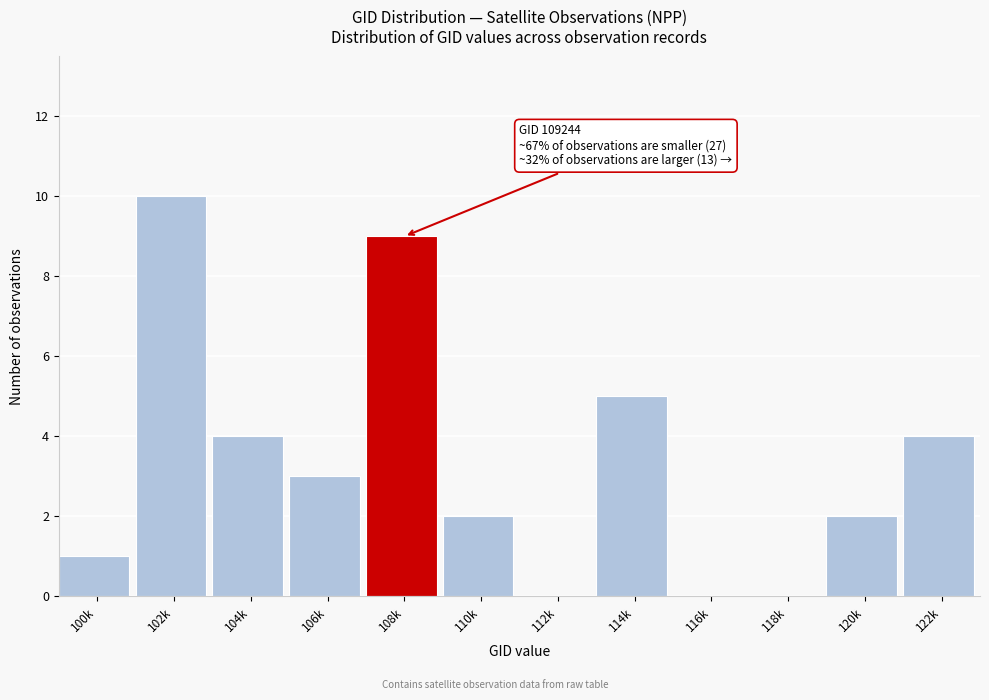

Reading left to right, what are all the values shown in this chart?

100k=1	102k=10	104k=4	106k=3	108k=9	110k=2	112k=0	114k=5	116k=0	118k=0	120k=2	122k=4